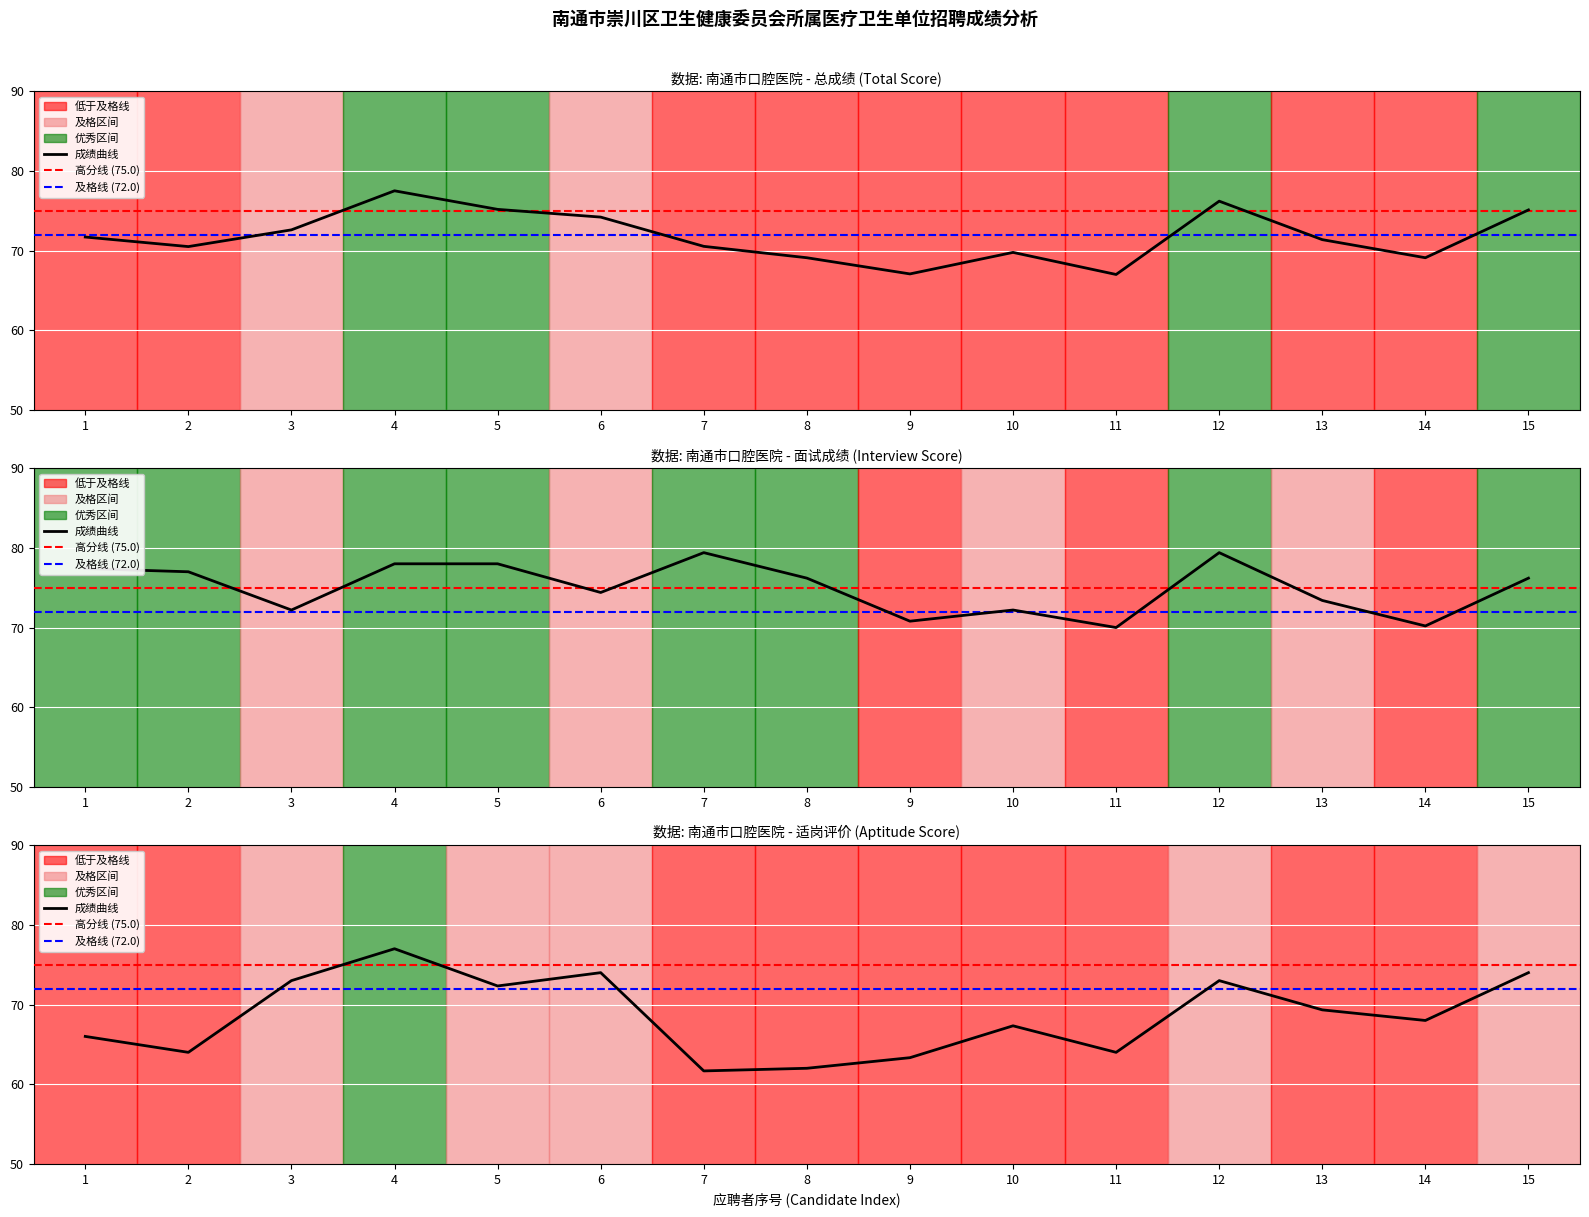

Where does the 总成绩 series first go above 71?

1